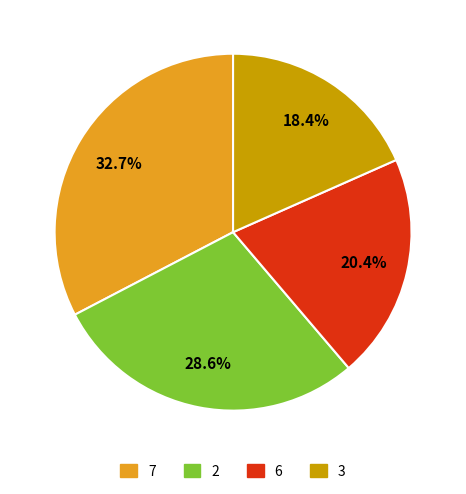

How many segments does this pie chart have?

4